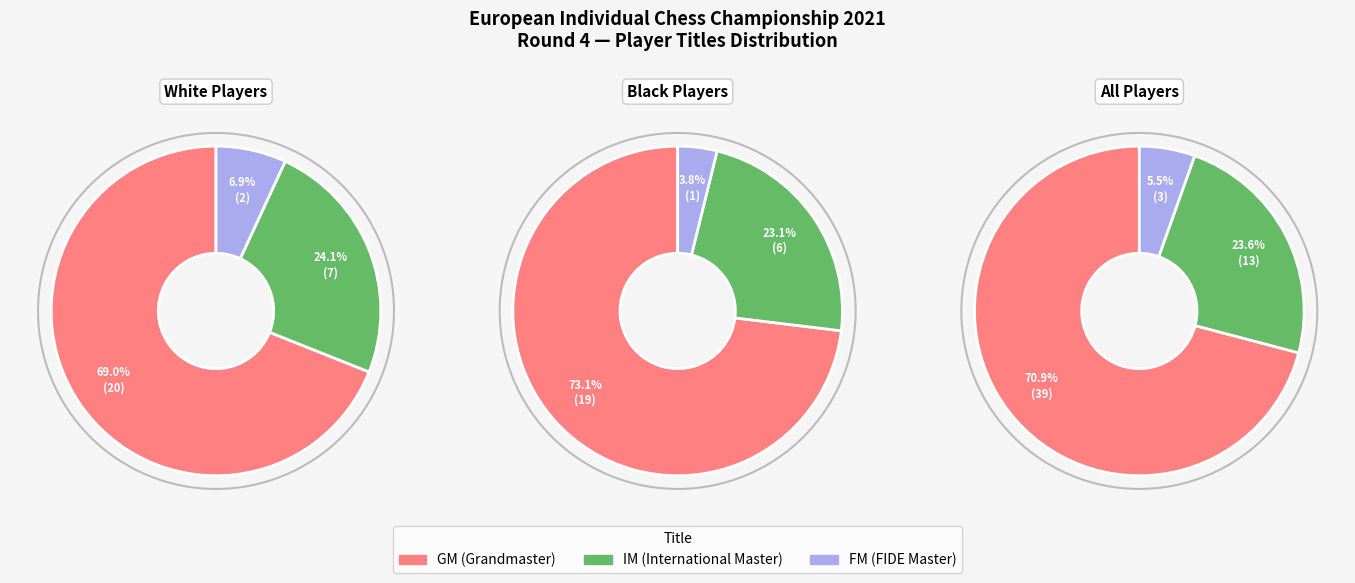

How many slices are in this pie chart?

3